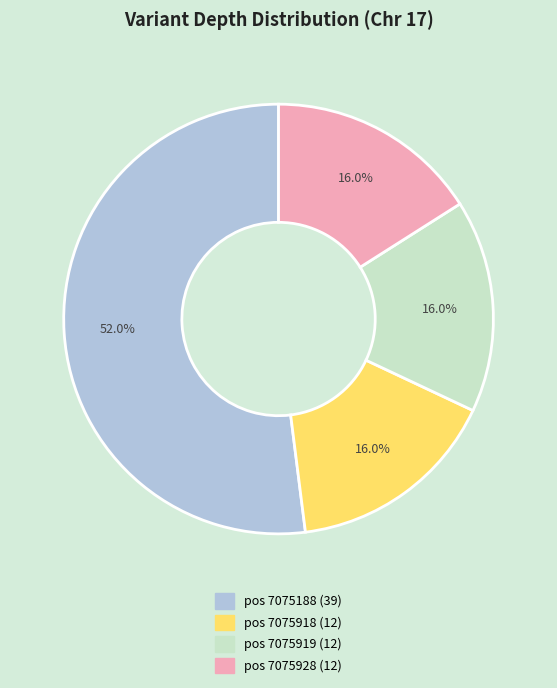

How many segments does this pie chart have?

4